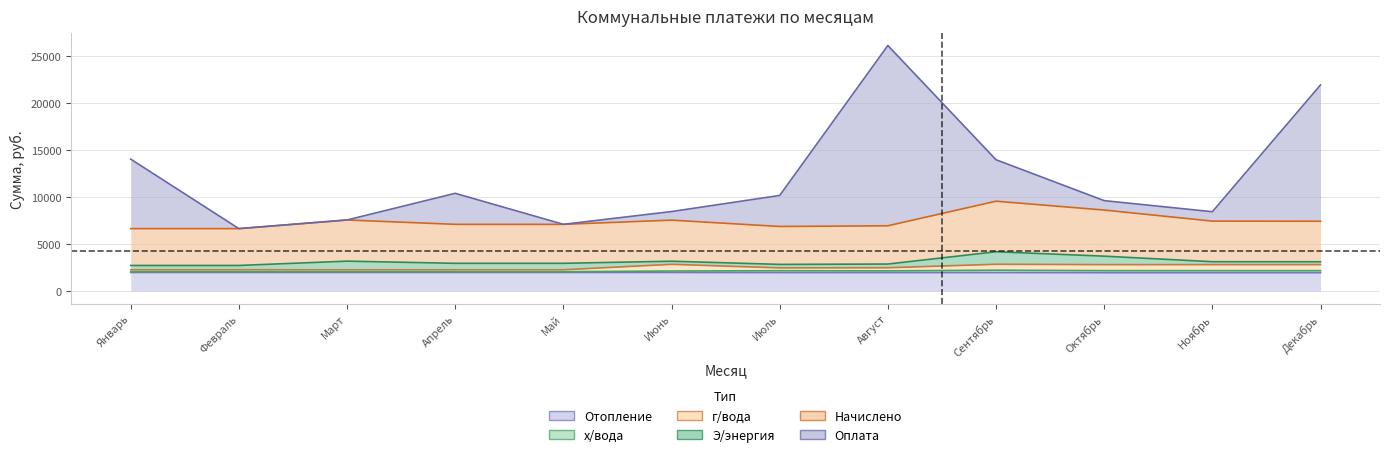

At which label is Начислено closest to 8122?

Октябрь